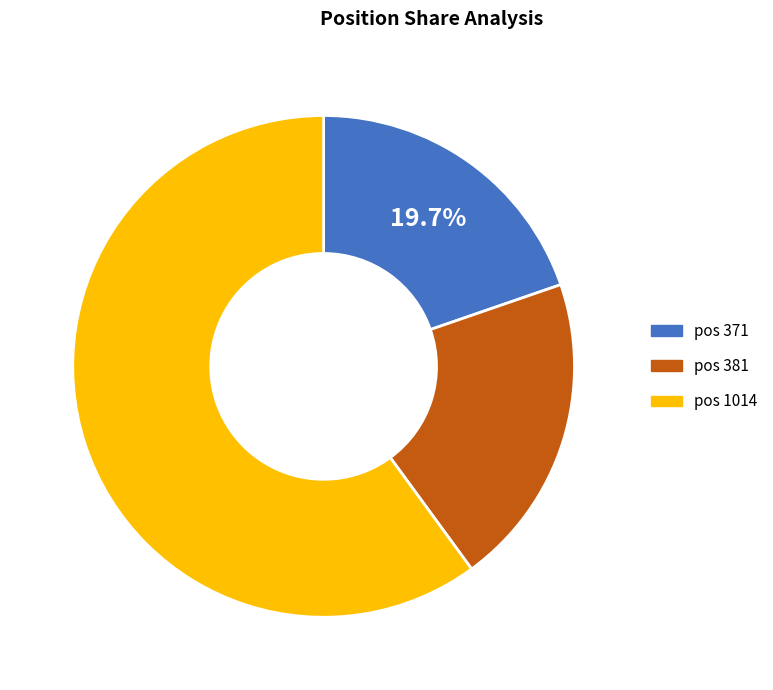

To the nearest percent, what is the average slice percentage?

33%